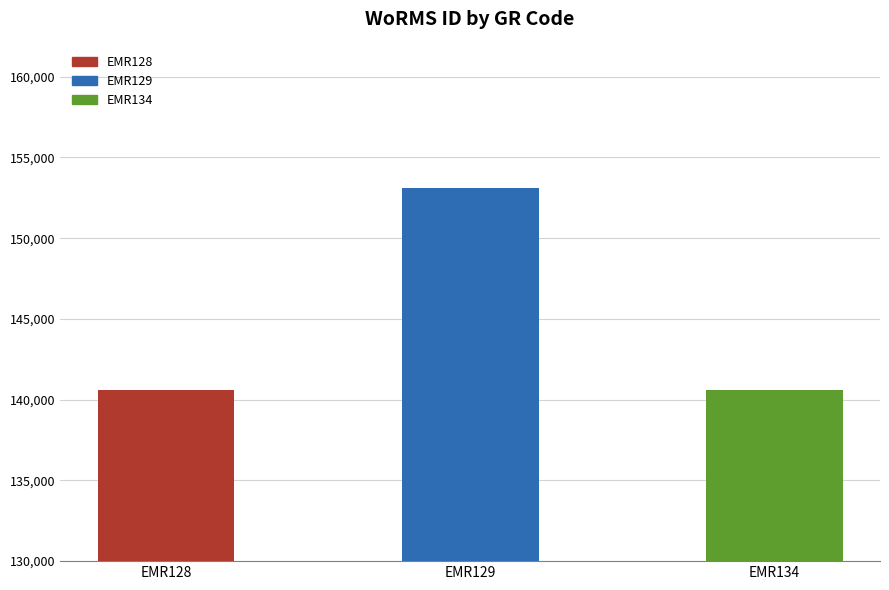

Does the chart contain any negative values?

No